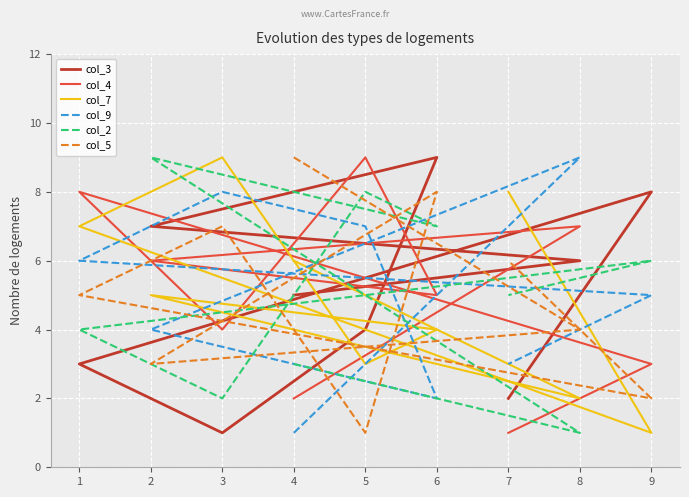

Where do col_3 and col_4 first cross each other?

4 and 8